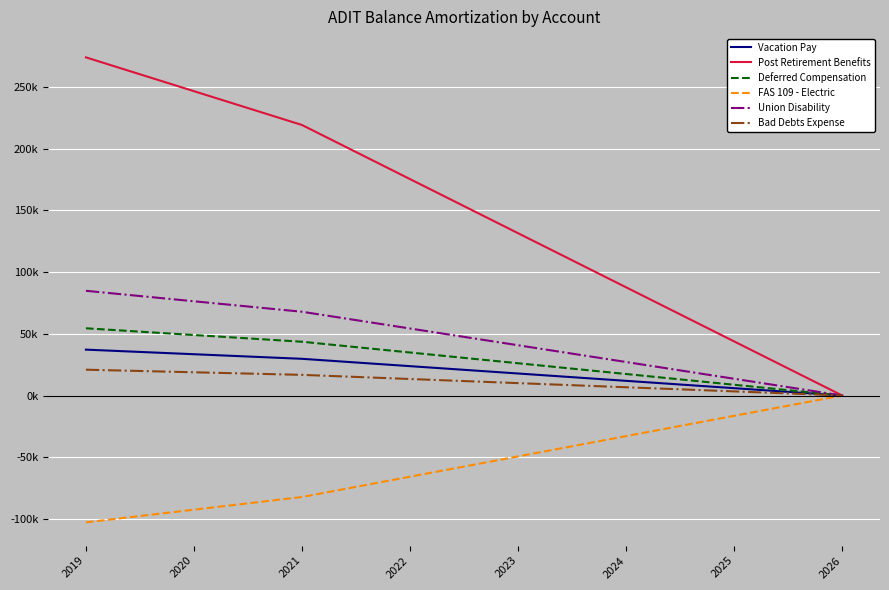

At how many categories does at least one series exceed 129792?

5